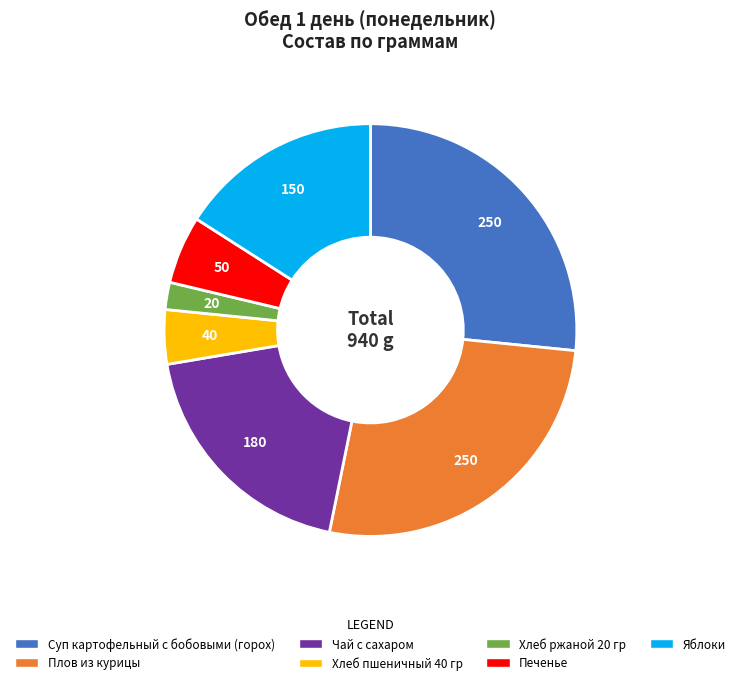

Do Хлеб пшеничный 40 гр and Чай с сахаром together represent more than half of the pie?

No